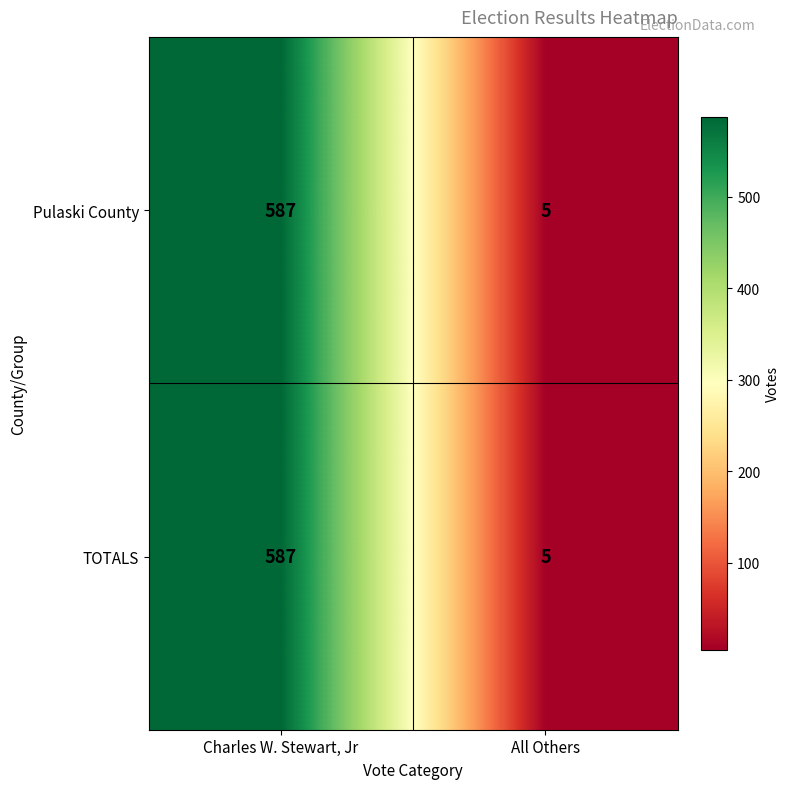

What is the total value across all series at All Others?

10